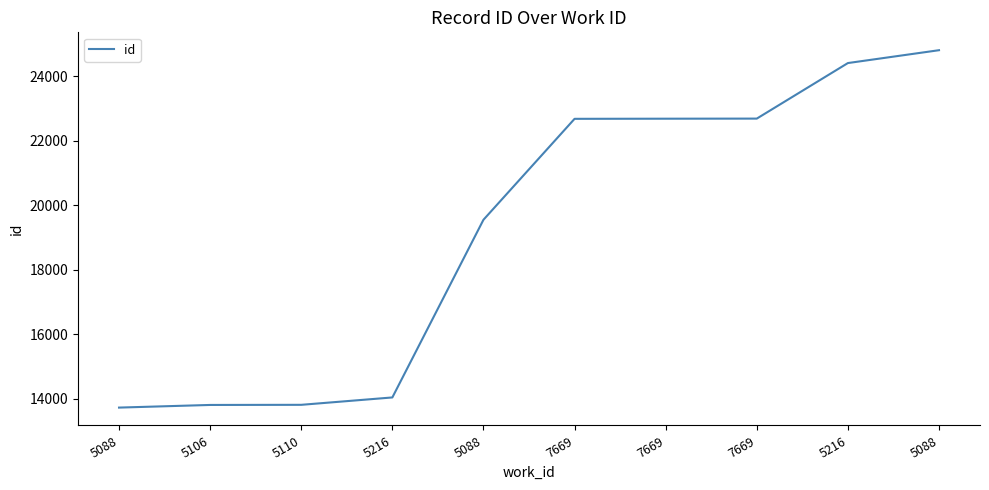

What is the label of the 9th point from the left?

5216